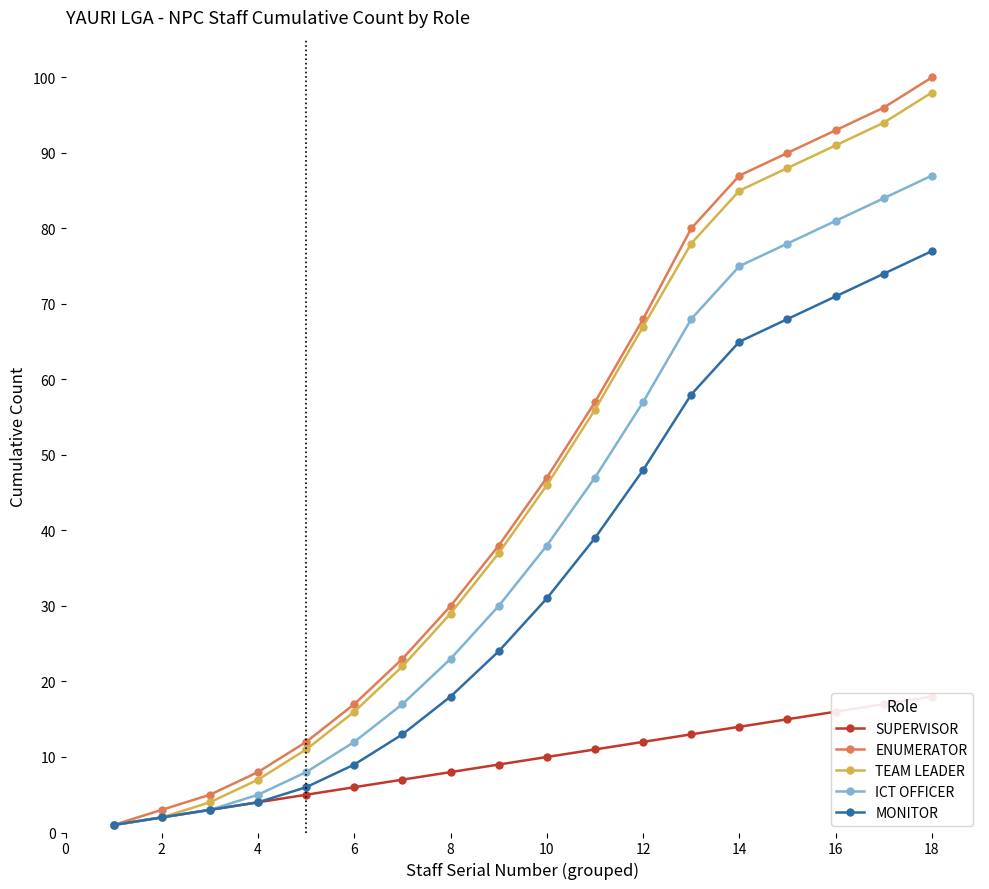

How many lines are shown in the chart?

5